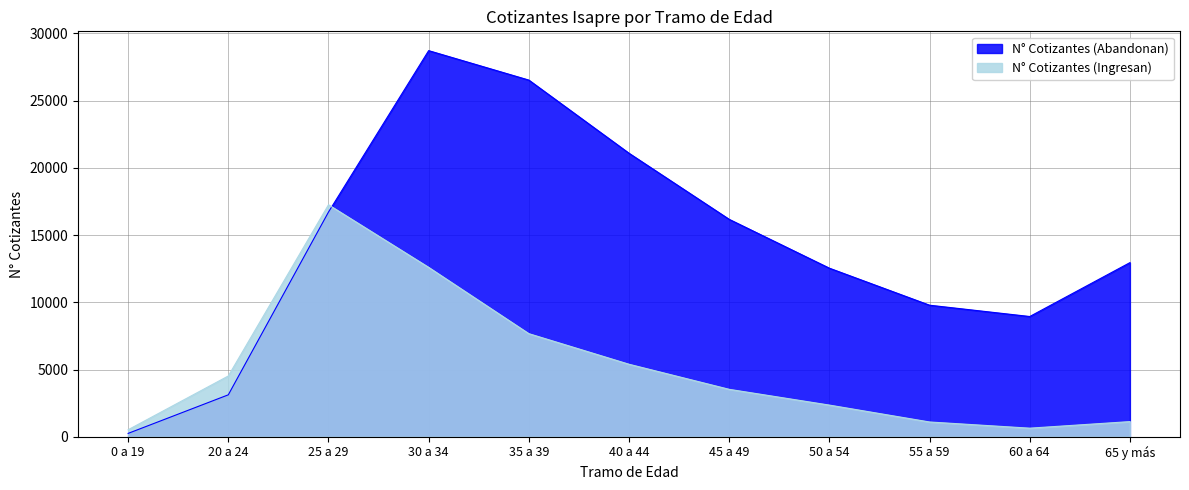

Which has a higher value, 35 a 39 or 50 a 54?

35 a 39